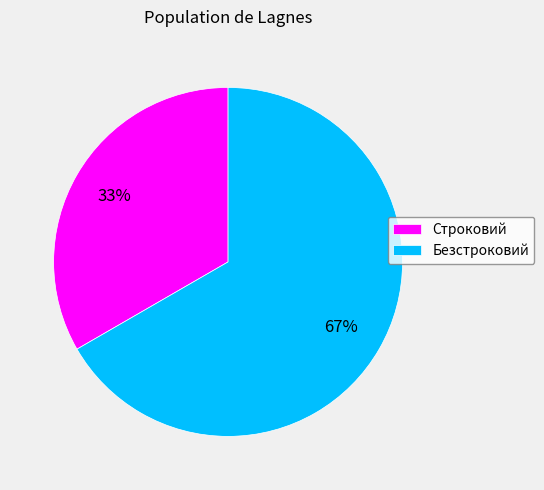

Combined, do Безстроковий and Строковий account for over 50%?

Yes